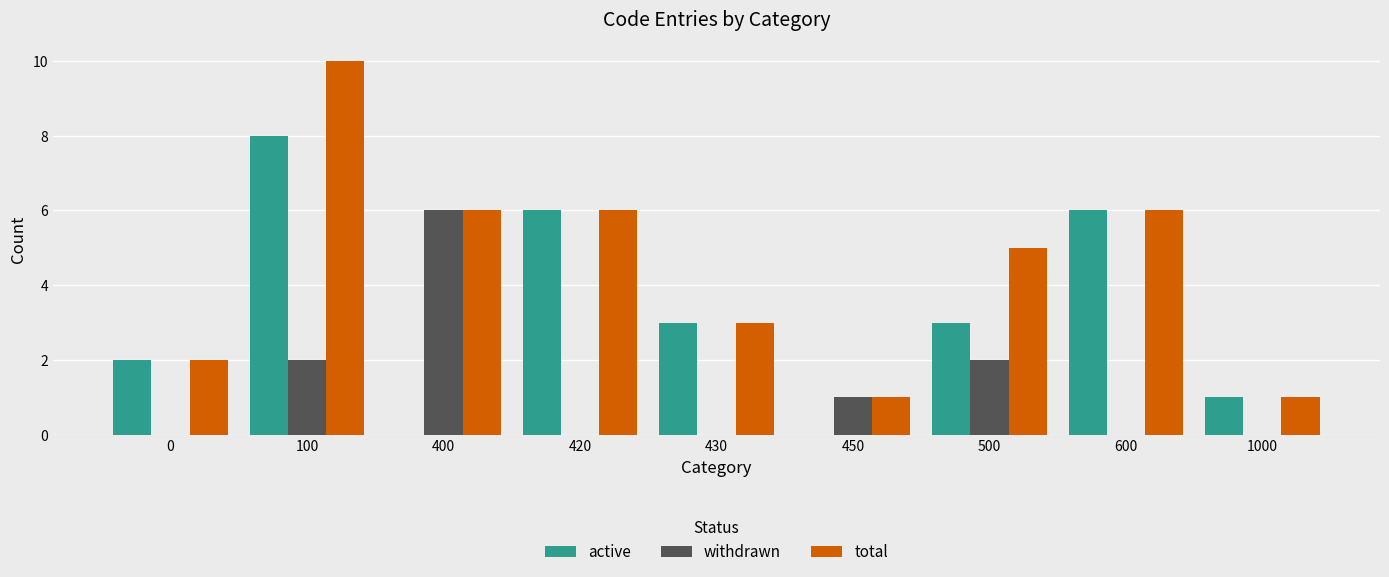

What is the maximum value for withdrawn?

6